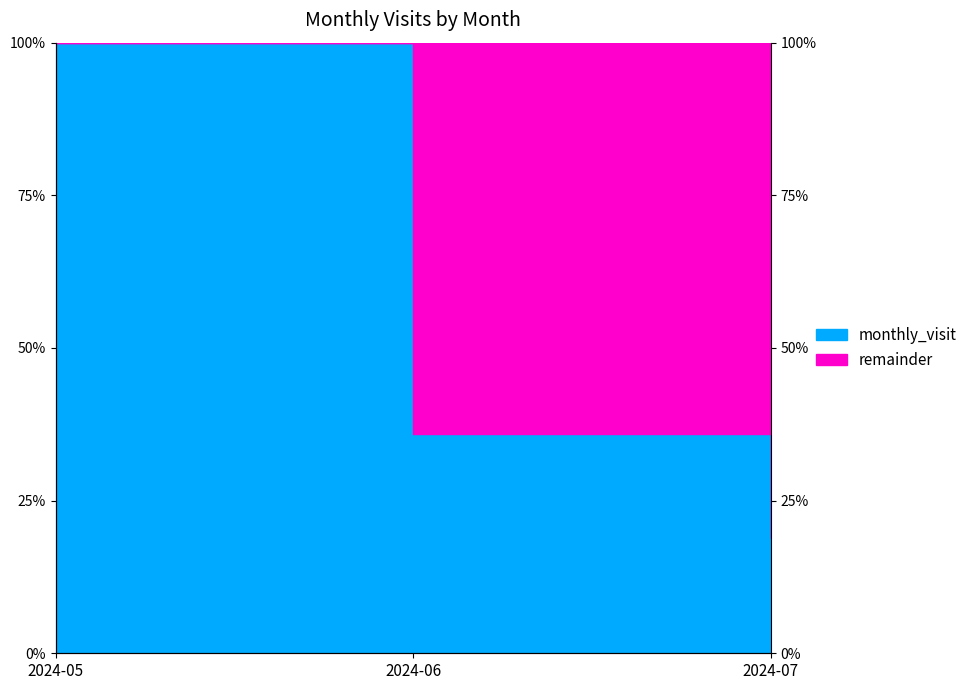

Read the value at 2024-07.

18.9